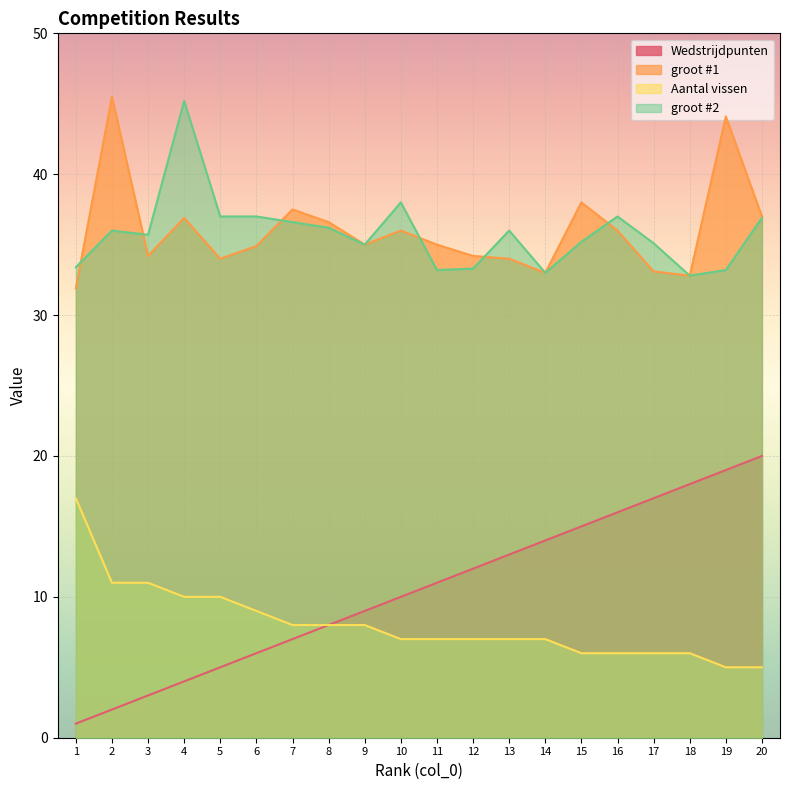

Which label corresponds to the largest value in the chart?

2